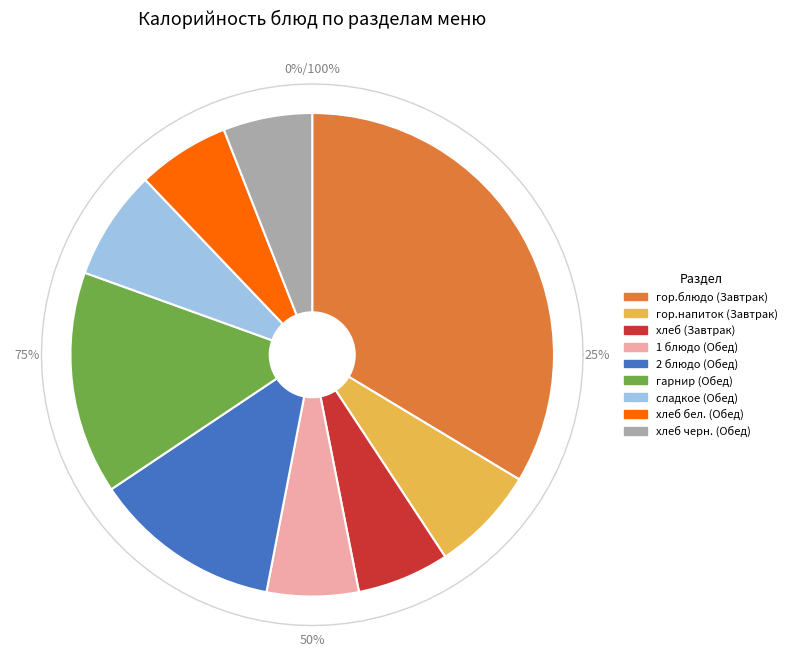

How many slices are in this pie chart?

9